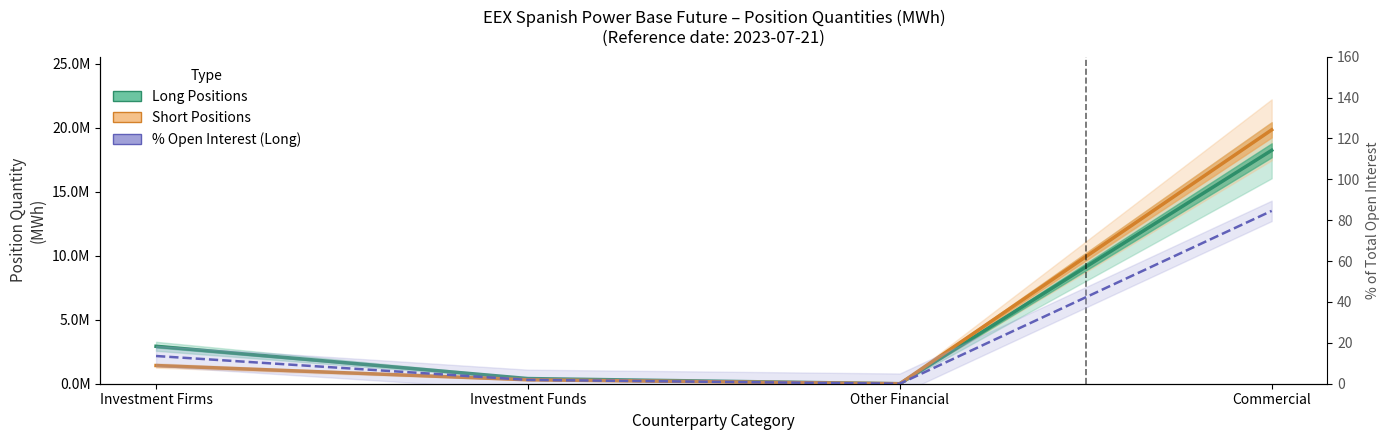

The Long Positions series shows -10274046.9 at Other Financial. True or false?

False